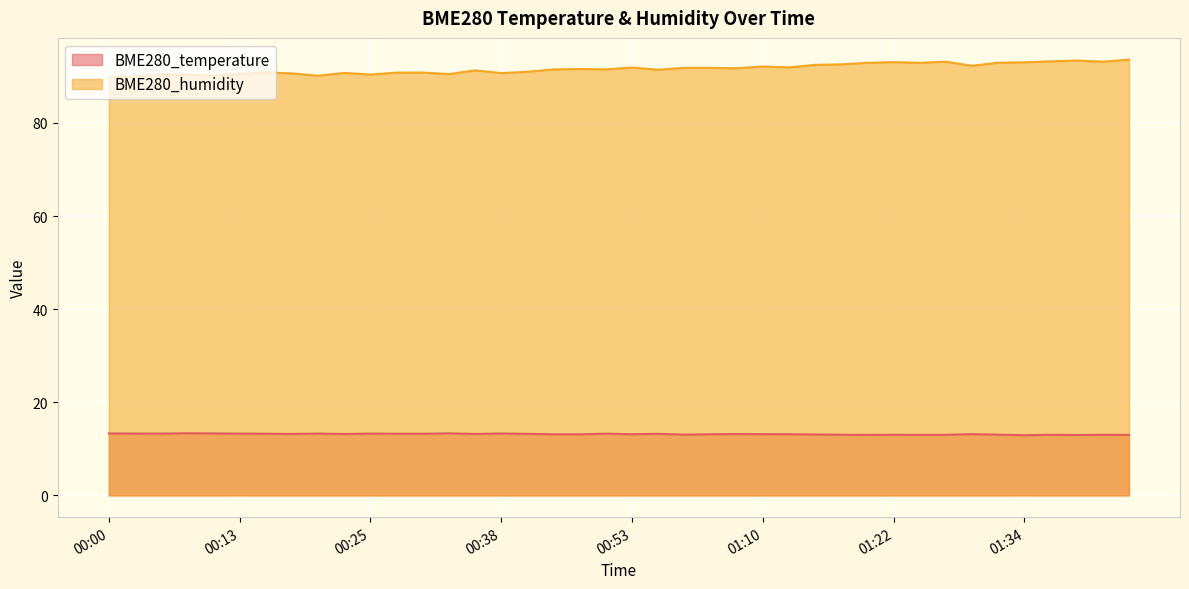

Reading left to right, extract all data points from this chart.

BME280_temperature: 13.3	13.3	13.3	13.3	13.3	13.3	13.2	13.2	13.3	13.2	13.3	13.2	13.2	13.3	13.2	13.3	13.2	13.1	13.1	13.2	13.1	13.2	13.1	13.1	13.2	13.2	13.1	13.1	13.0	13.0	13.0	13.0	13.0	13.2	13.0	12.9	13.0	13.0	13.0	13.0
BME280_humidity: 89.8	89.9	90.4	90.4	90.2	90.5	90.8	90.7	90.1	90.7	90.4	90.8	90.8	90.5	91.3	90.7	91.0	91.5	91.6	91.5	91.9	91.4	91.8	91.8	91.8	92.1	91.9	92.5	92.6	92.9	93.1	92.9	93.2	92.3	92.9	93.0	93.2	93.4	93.2	93.6